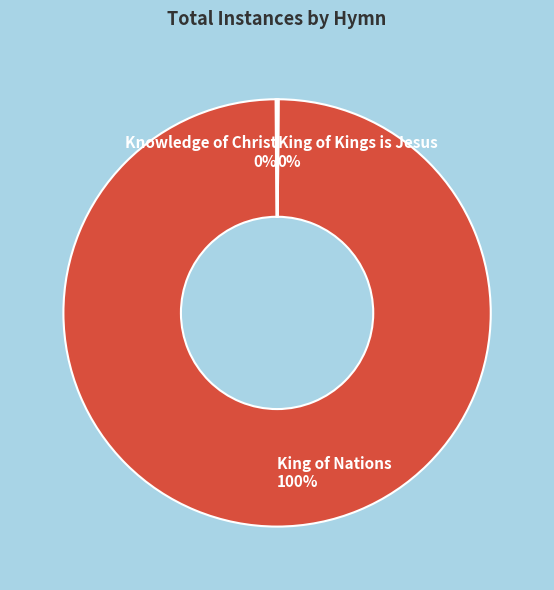

Does any single category account for the majority?

Yes